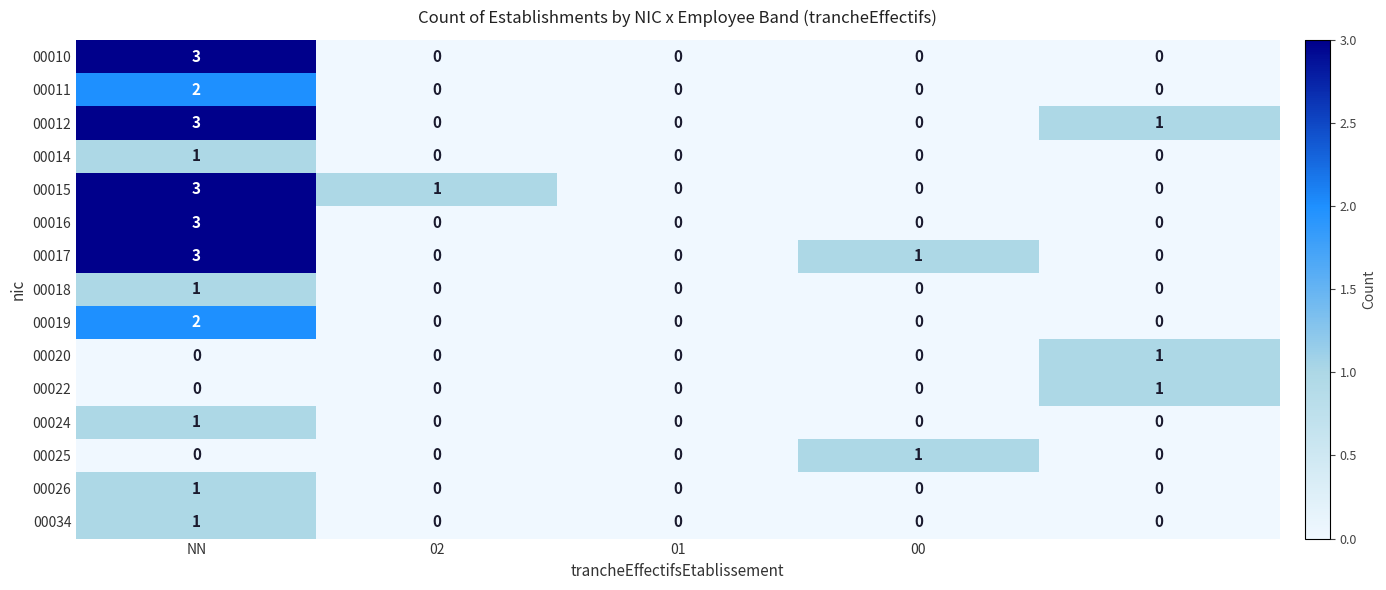

How many 00019 values are between 0 and 1?

4